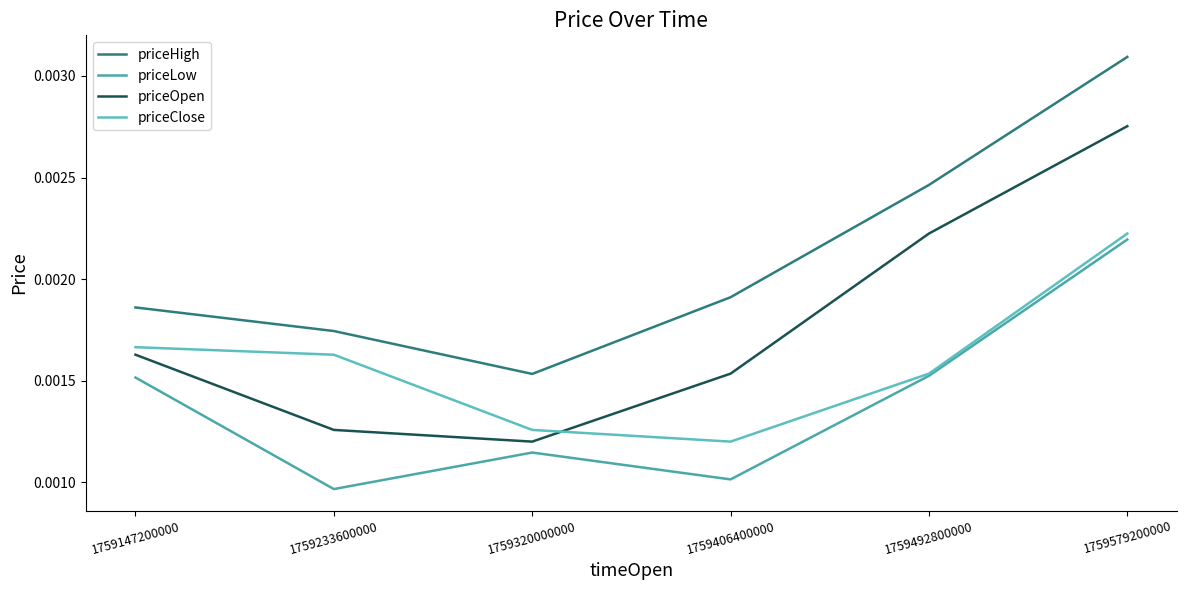

Which series has the widest spread of values?

priceHigh